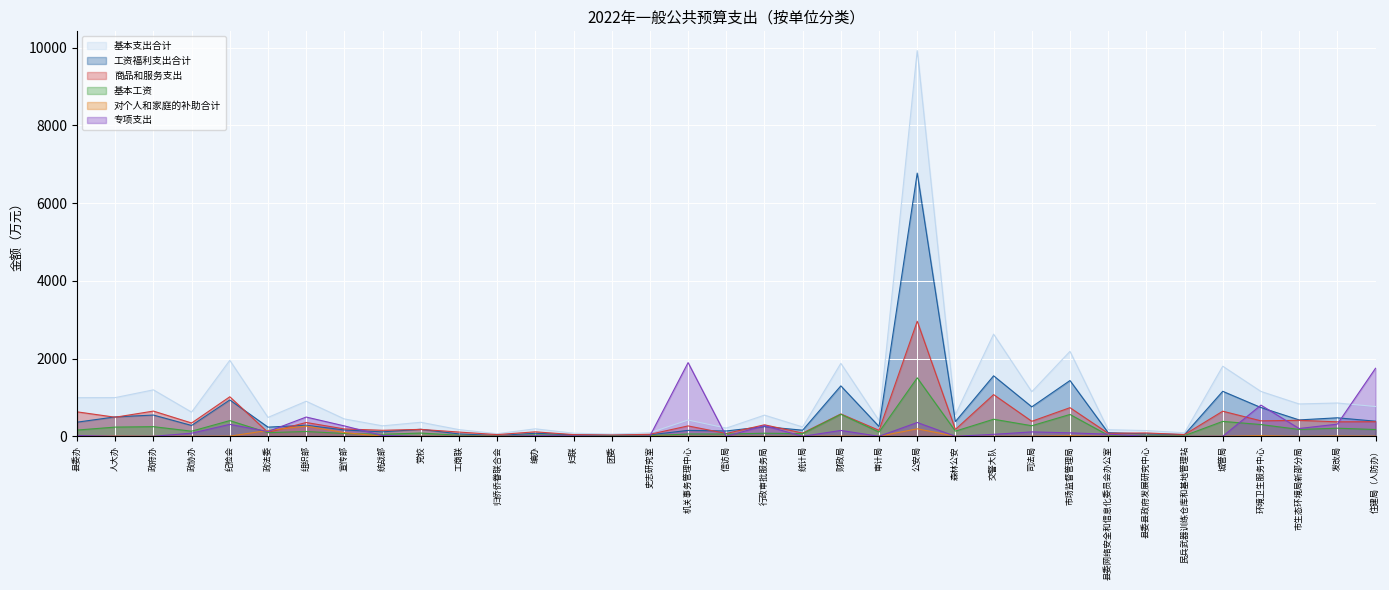

At which category does 对个人和家庭的补助合计 reach its first local valley?

政府办